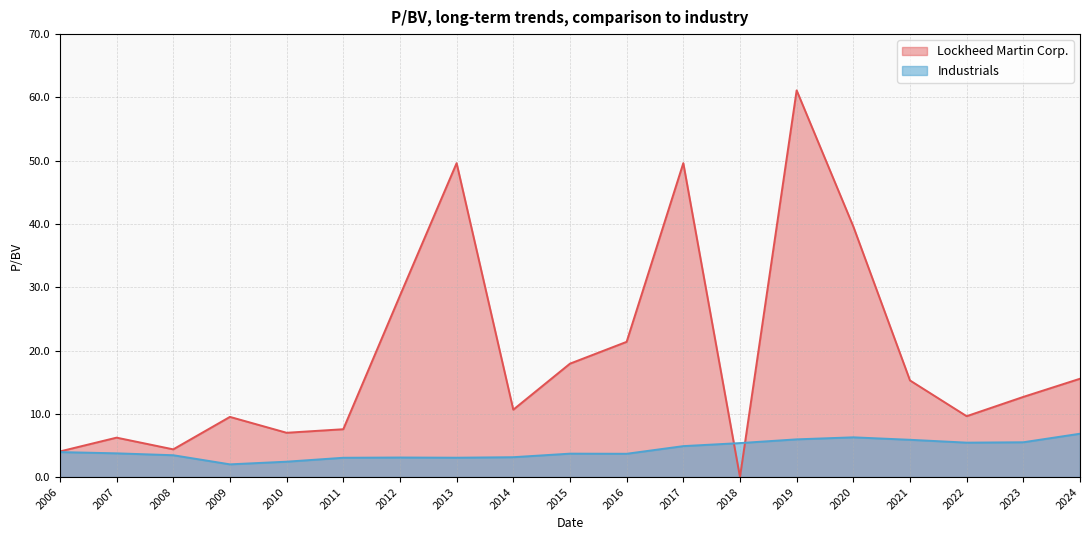

Which series changed the most between 2006 and 2024?

Lockheed Martin Corp.